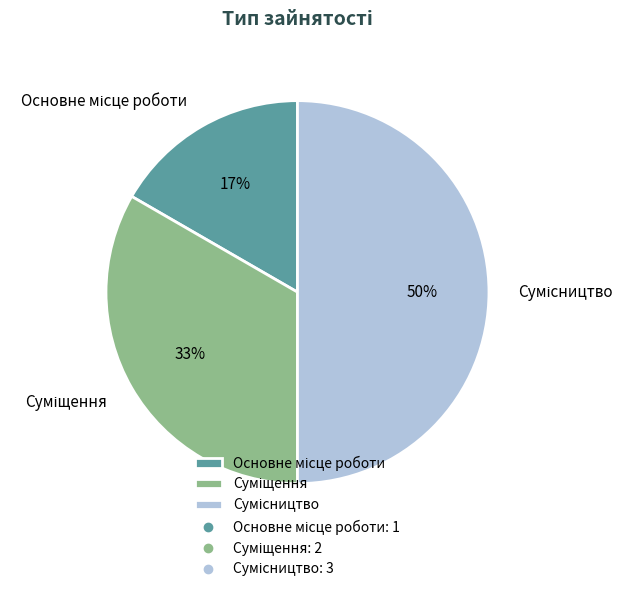

To the nearest percent, what is the average slice percentage?

33%